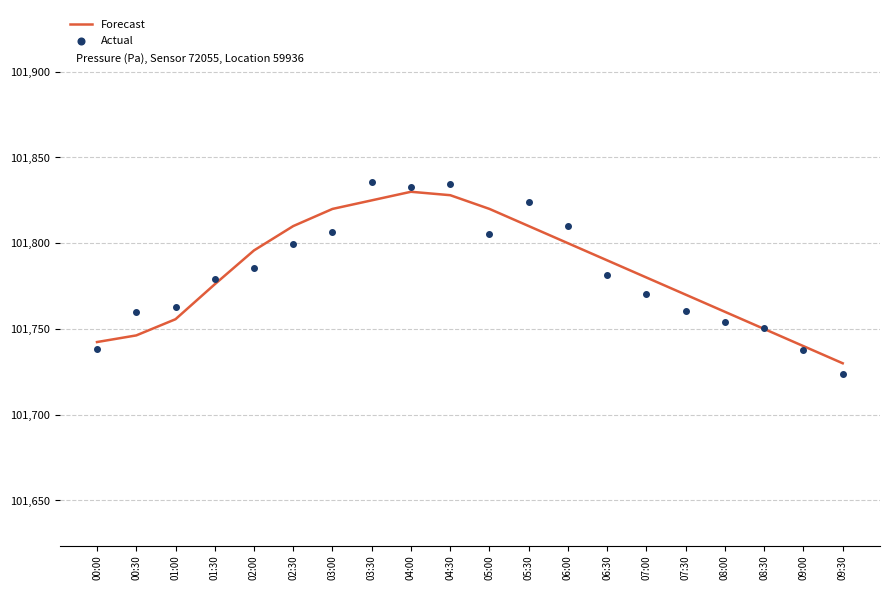

Which series contains the highest Y value?

Actual